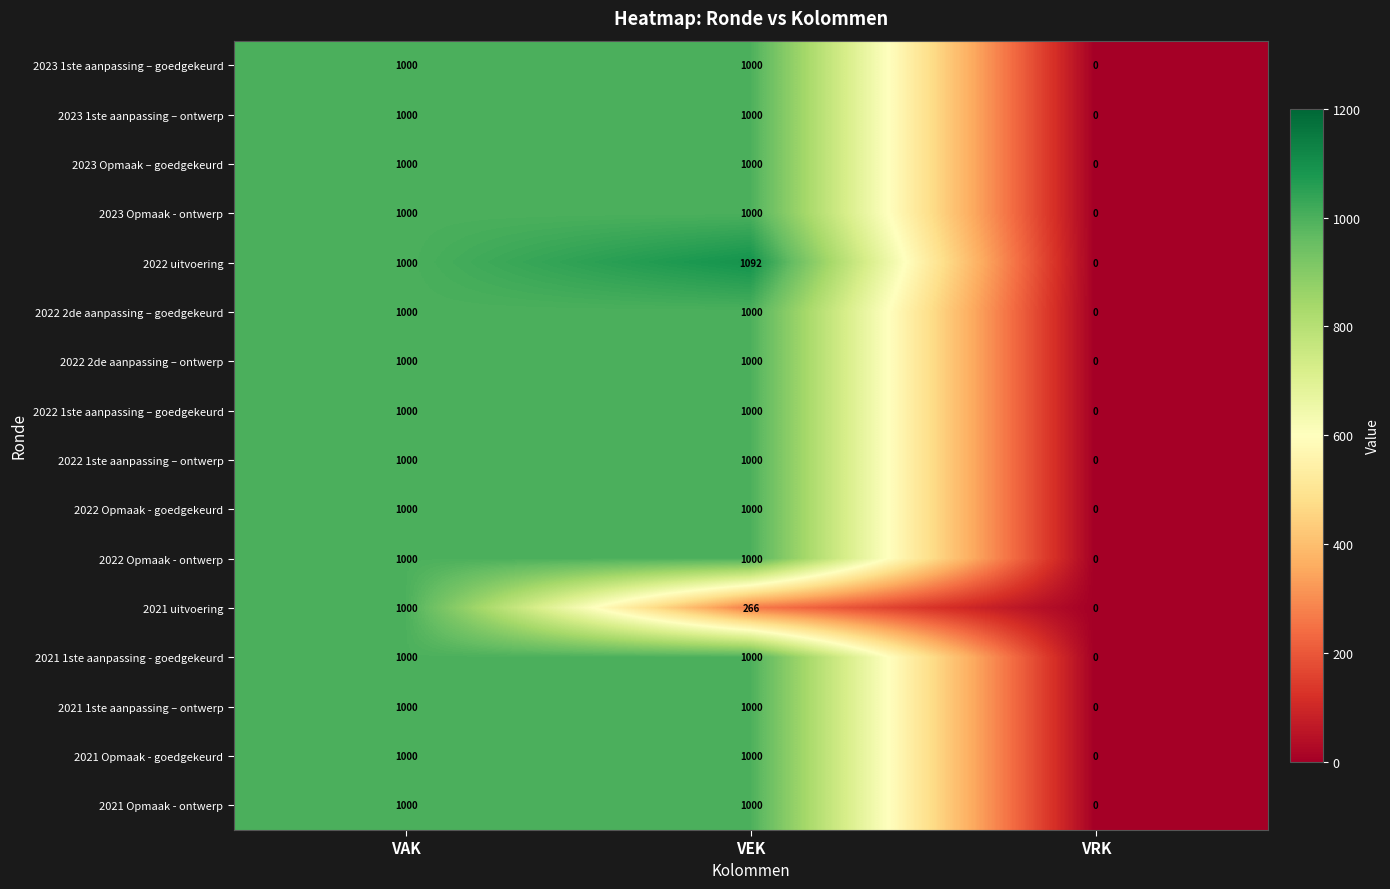

What is the greatest value displayed?

1092